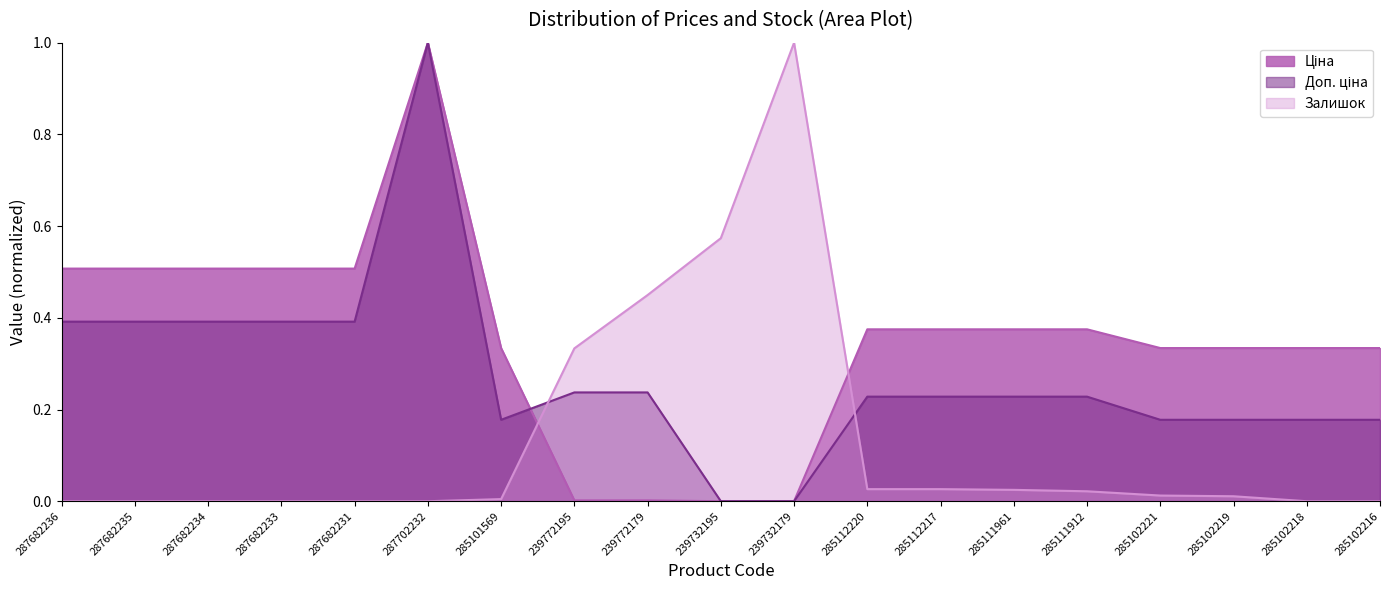

List the labels in order of Ціна value, smallest first.

239732195, 239732179, 239772195, 239772179, 285101569, 285102221, 285102219, 285102218, 285102216, 285112220, 285112217, 285111961, 285111912, 287682236, 287682235, 287682234, 287682233, 287682231, 287702232